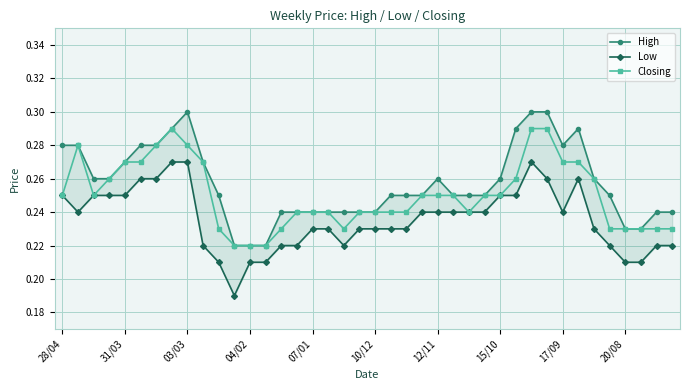

At how many categories does at least one series exceed 0?

40